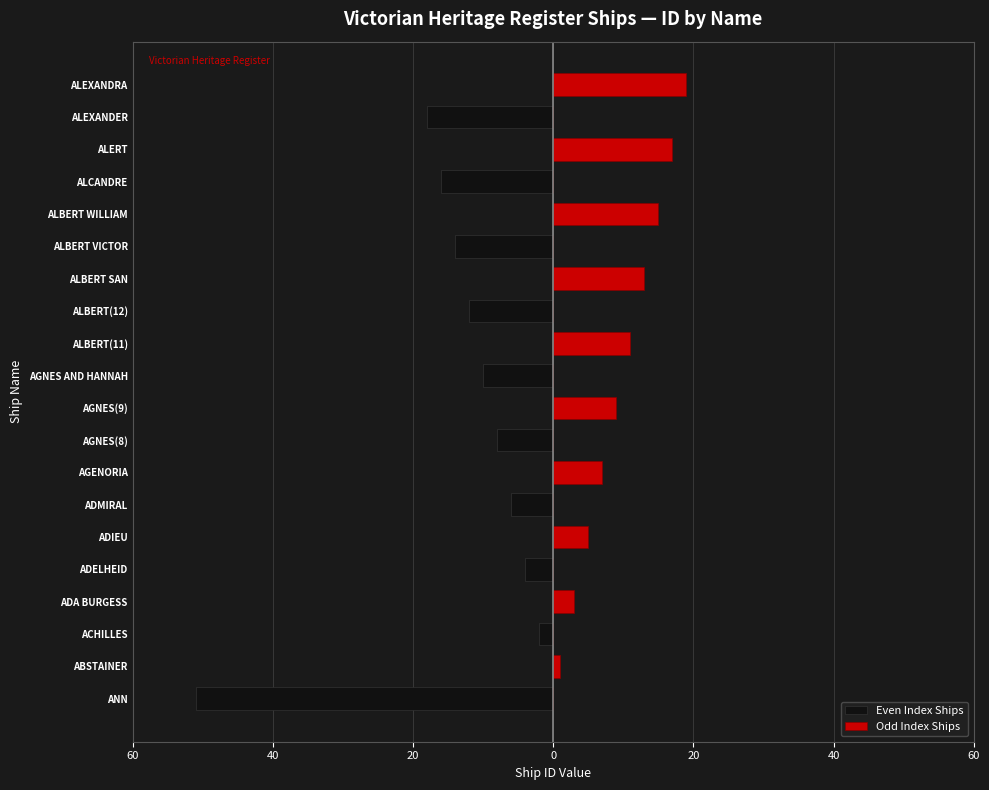

Does the chart contain any negative values?

Yes